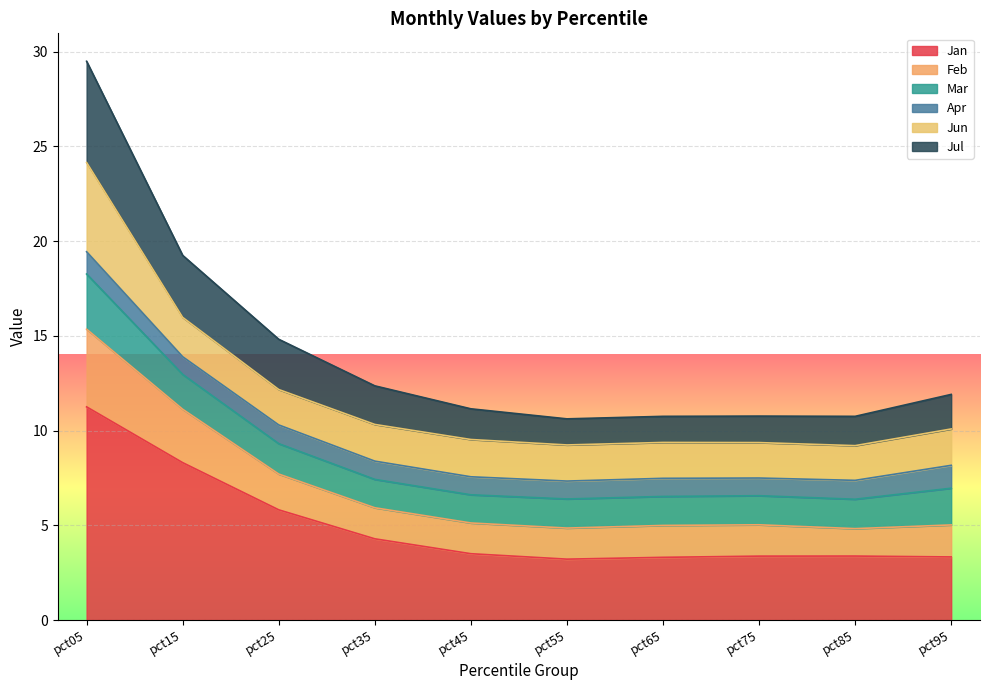

The value of Feb at pct95 is 15.2. True or false?

False